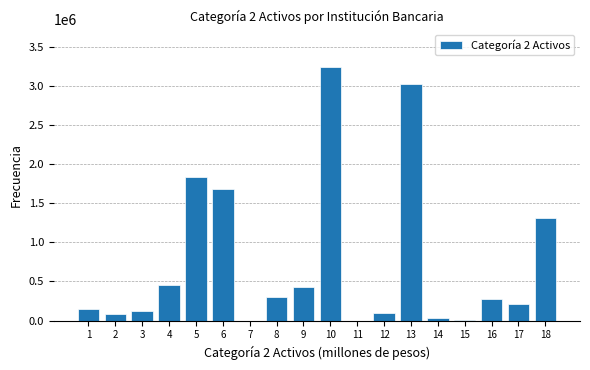

What is the maximum value shown in the chart?

3233520.3